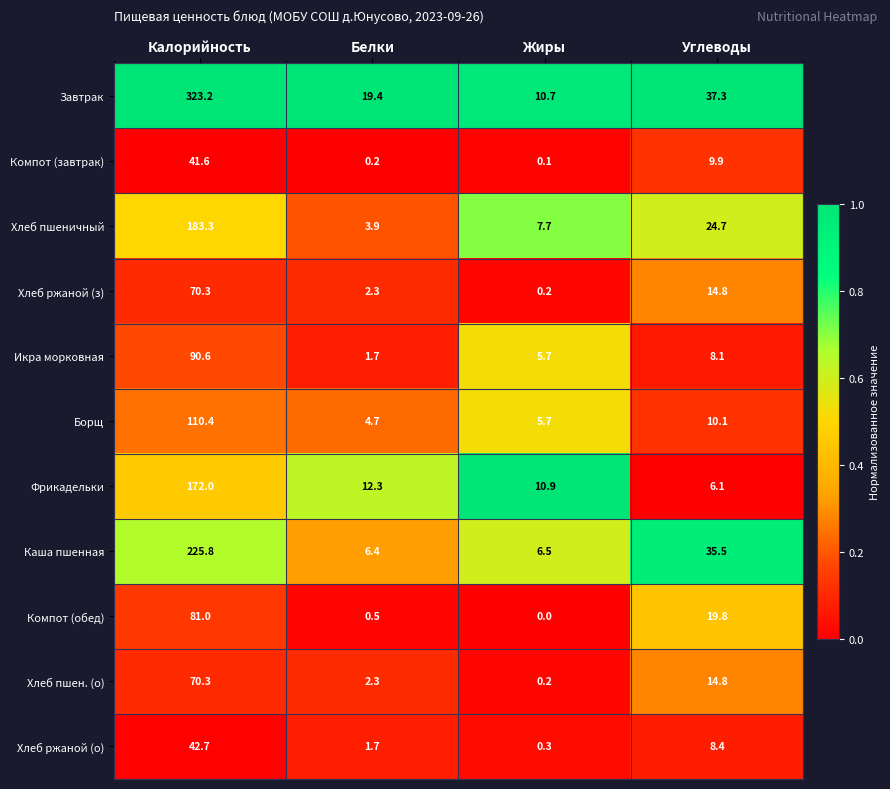

Is it true that Компот (обед) equals 0.0 at Жиры?

True